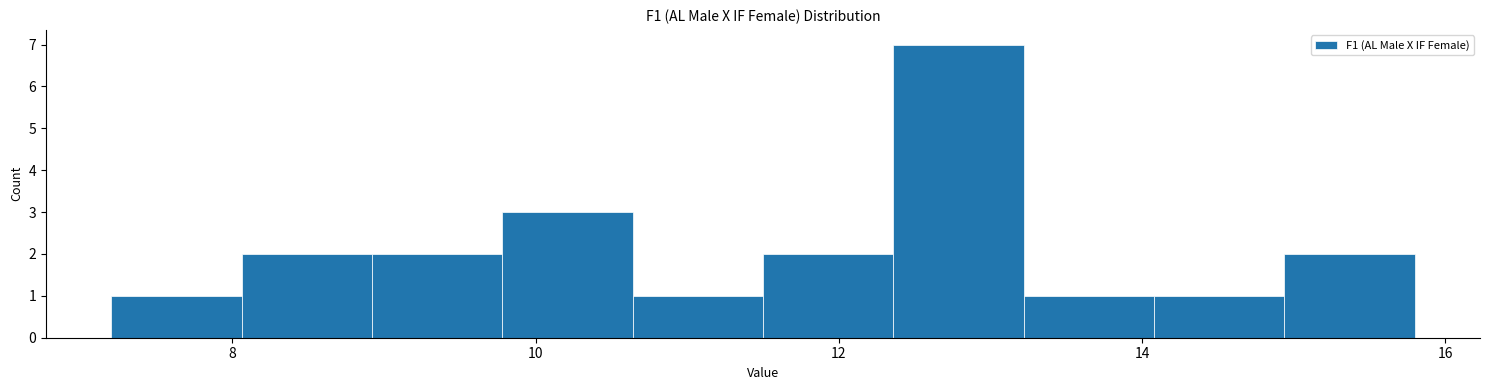

Reading left to right, list every bar in this chart as the range it spans on the x-axis followed by its height. Neither the bar edges nor the heights are printed on the chart, so give them approximately, as read against the axes.

7.20 to 8.06: 1
8.06 to 8.92: 2
8.92 to 9.78: 2
9.78 to 10.64: 3
10.64 to 11.50: 1
11.50 to 12.36: 2
12.36 to 13.22: 7
13.22 to 14.08: 1
14.08 to 14.94: 1
14.94 to 15.80: 2